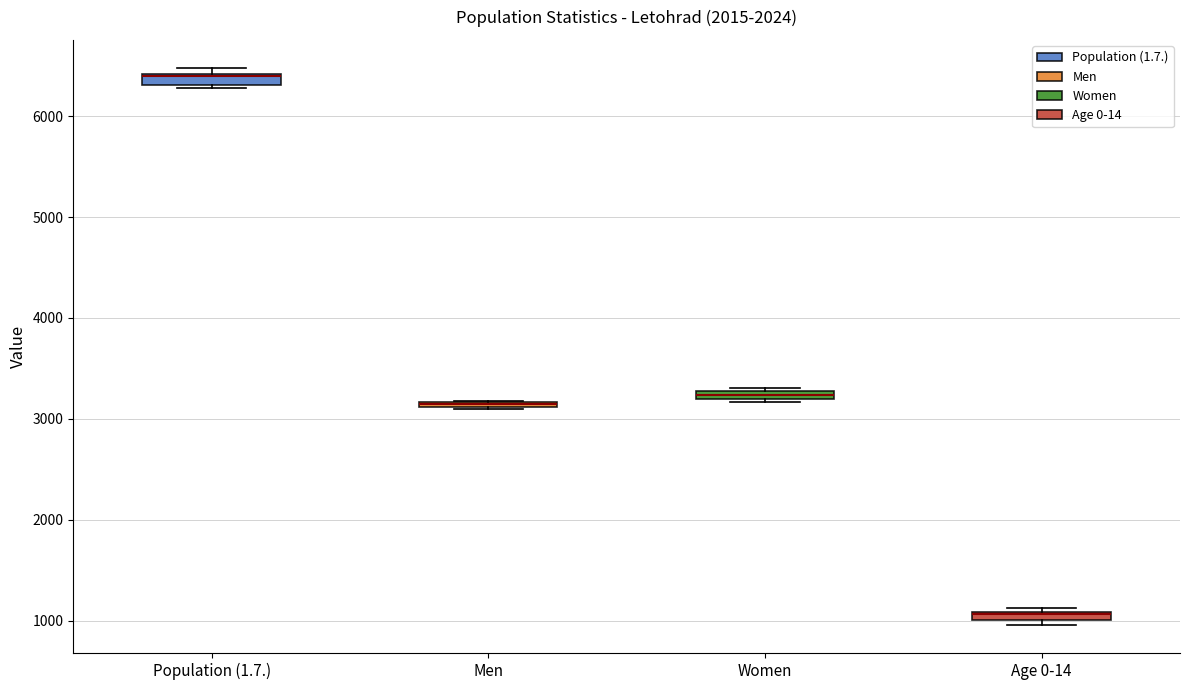

Where is the lower edge of the box for Women on the y-axis? The values are not printed on the chart, so give them approximately, as read against the axis.

3200